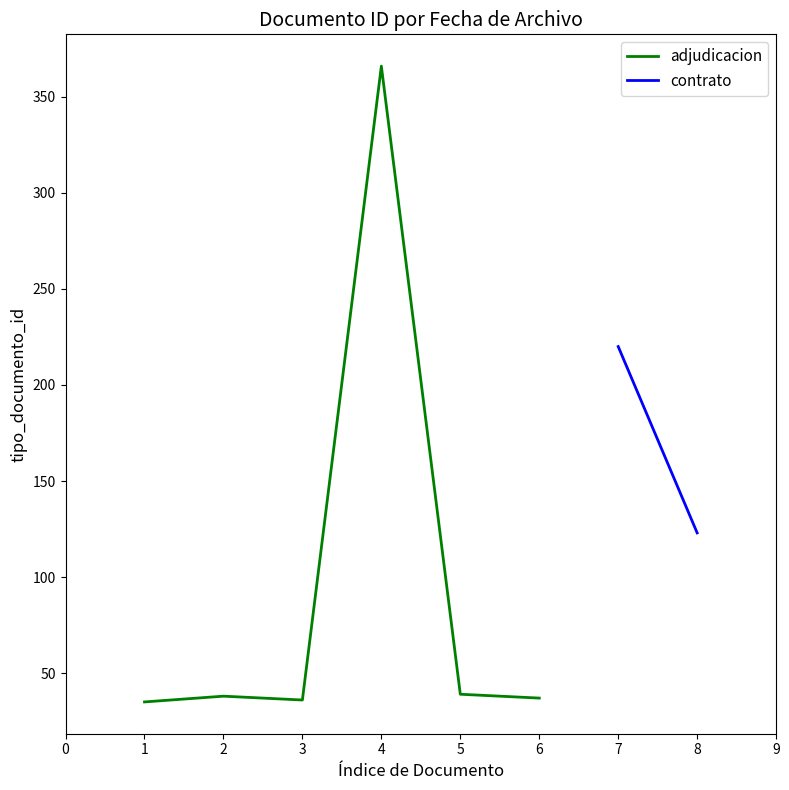

What is the highest value of the adjudicacion series?

366